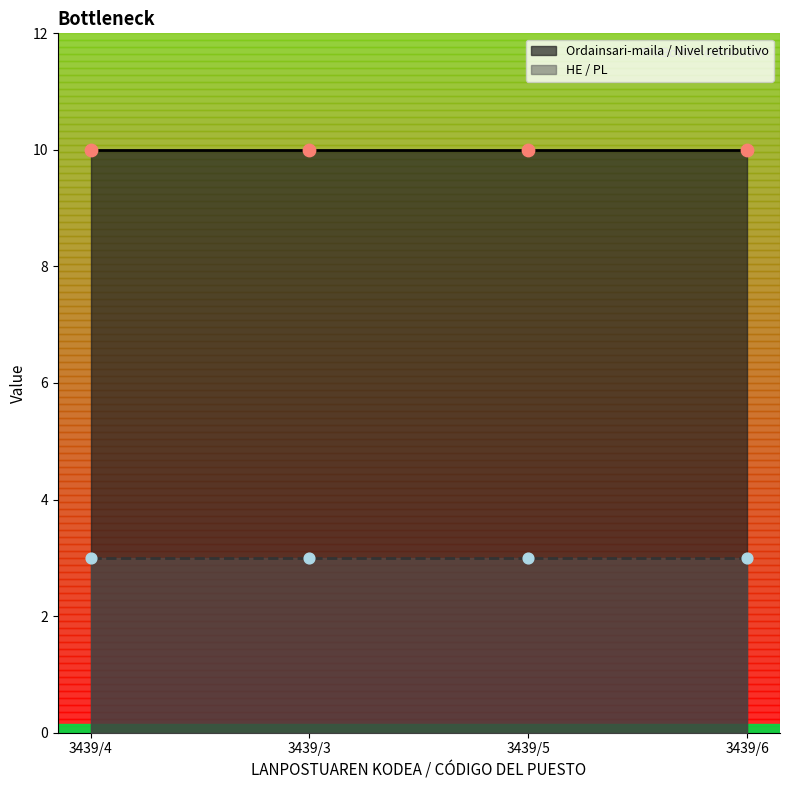

Which series reaches the minimum Y coordinate?

HE / PL